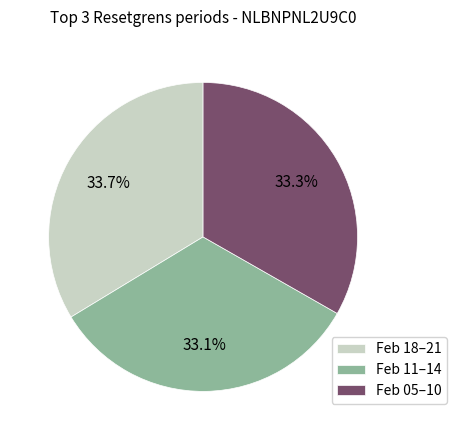

Is there any slice that represents more than half of the pie?

No